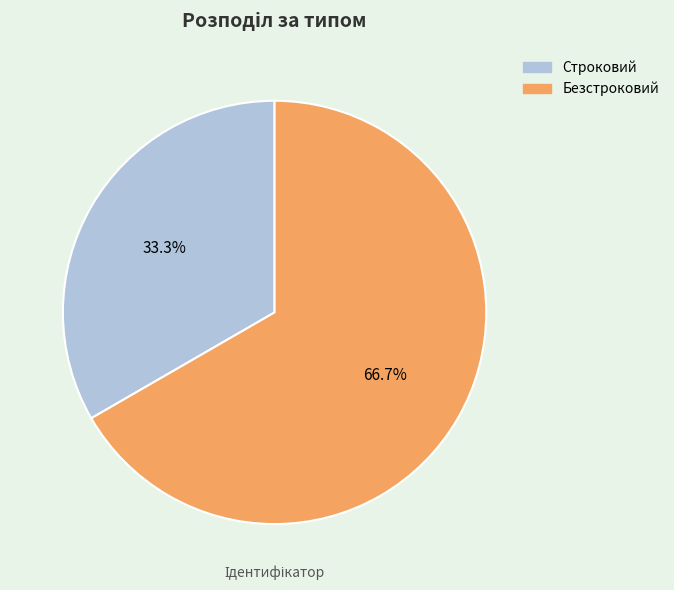

Between Строковий and Безстроковий, which is larger?

Безстроковий